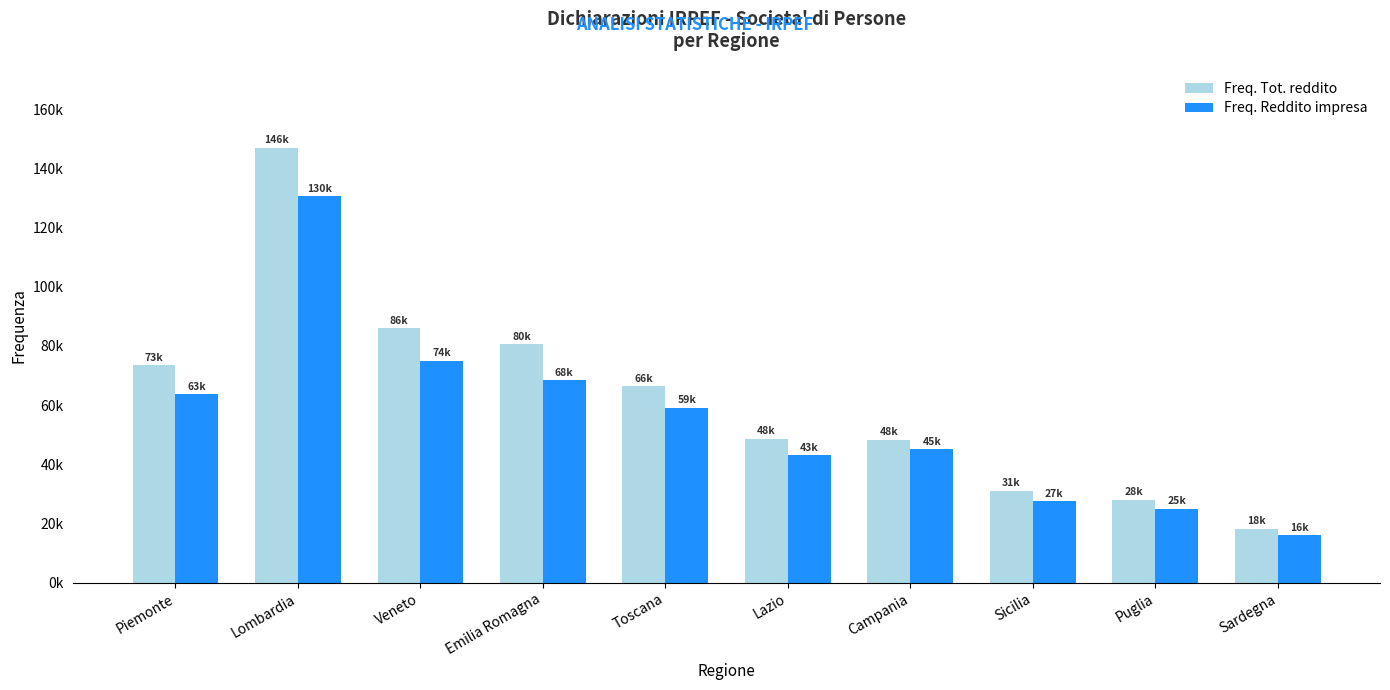

What is the total value across all series at Puglia?

53200